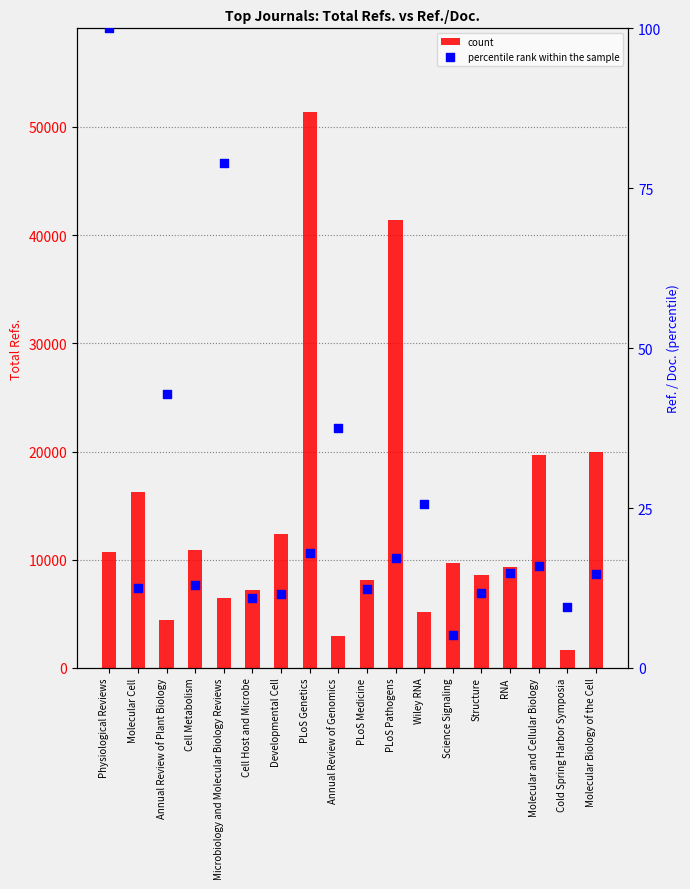

What is the total value across all series at PLoS Pathogens?

41401.1